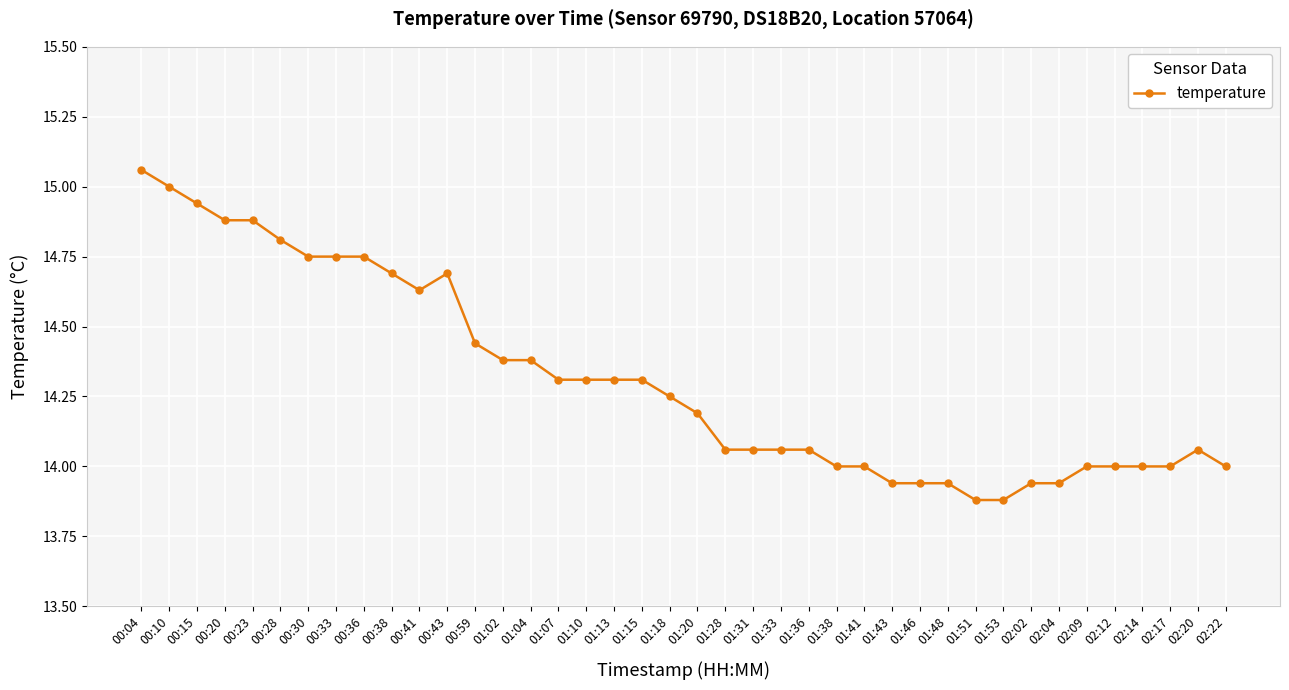

The value at 01:07 is 14.3. True or false?

True